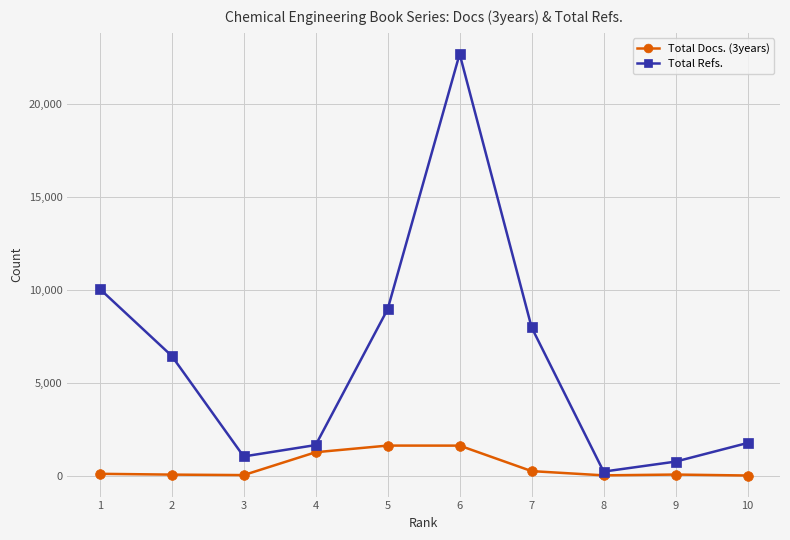

At which category does Total Refs. reach its first local valley?

3